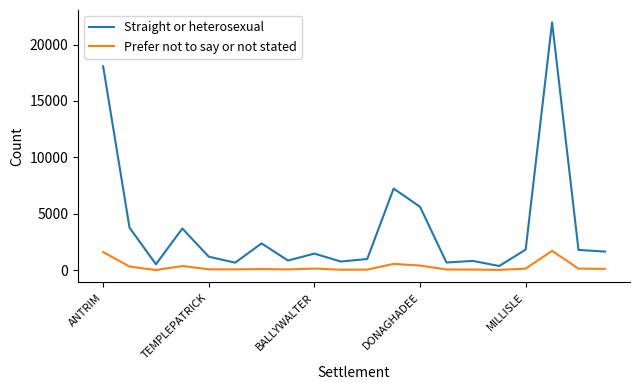

Rank the series by their average value, from lowest to highest.

Prefer not to say or not stated, Straight or heterosexual